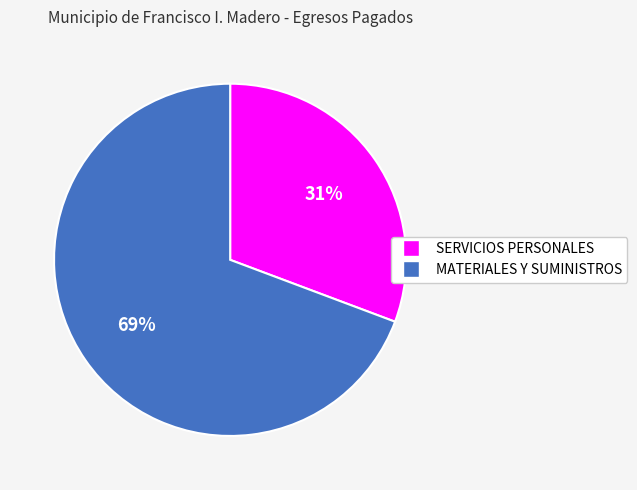

How many slices are in this pie chart?

2